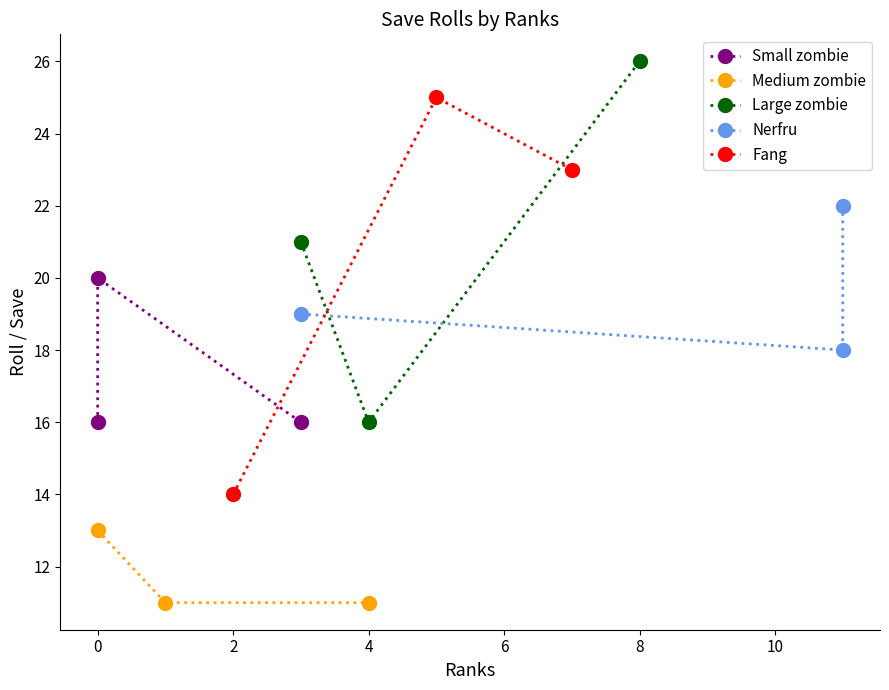

List the series in order of their peak value, highest first.

Large zombie, Fang, Nerfru, Small zombie, Medium zombie